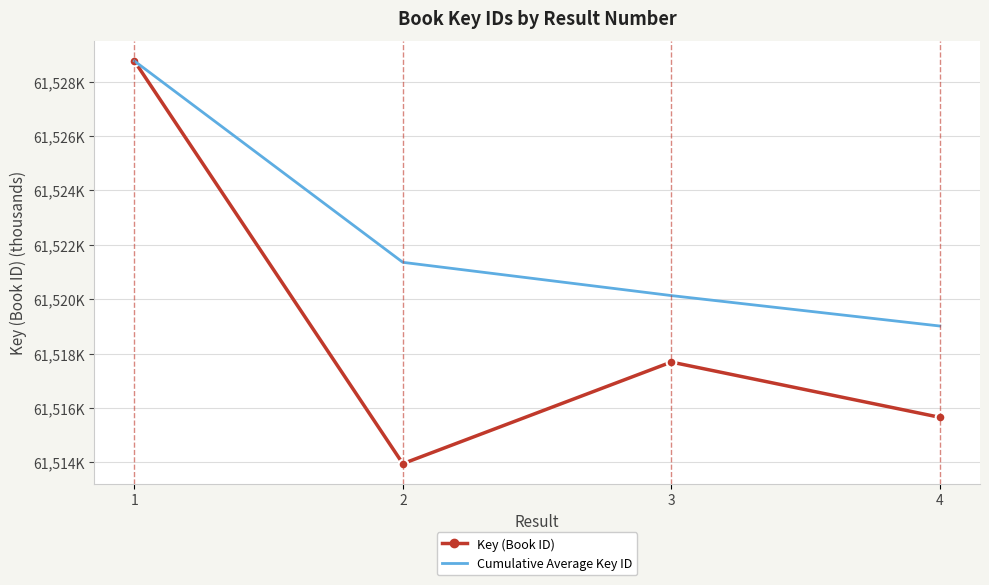

Where is Cumulative Average Key ID nearest to the value 61523?

2